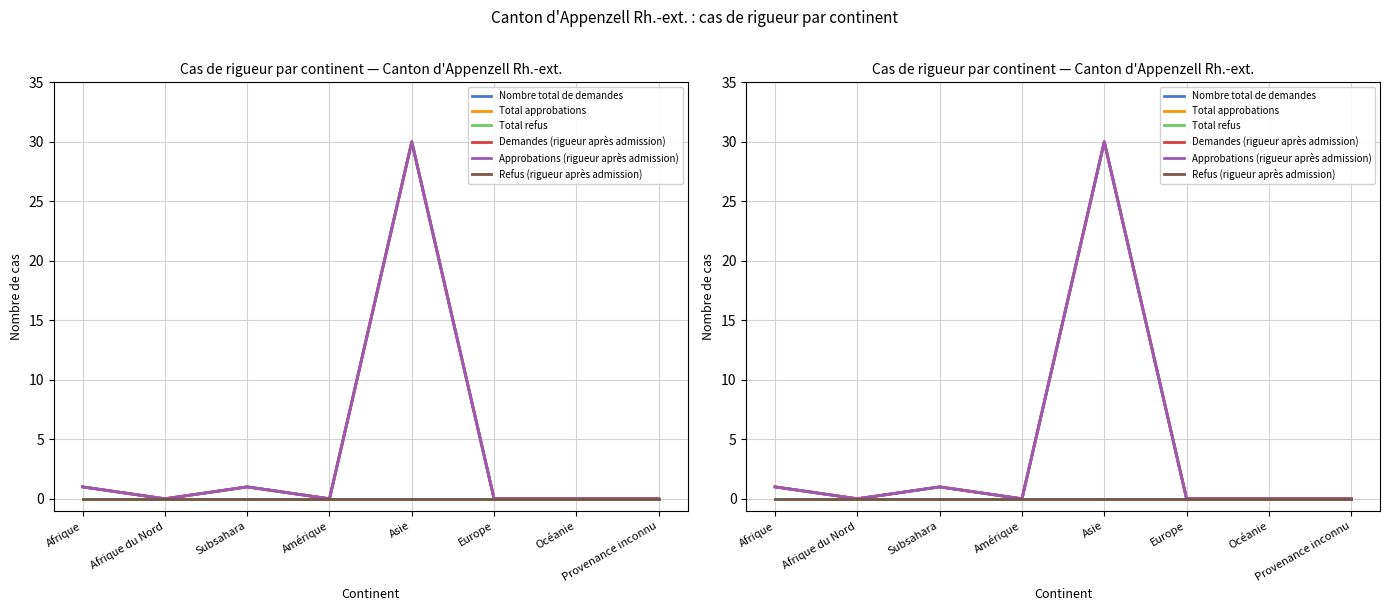

List the series in order of their peak value, highest first.

Nombre total de demandes, Total approbations, Demandes (rigueur après admission), Approbations (rigueur après admission), Total refus, Refus (rigueur après admission)